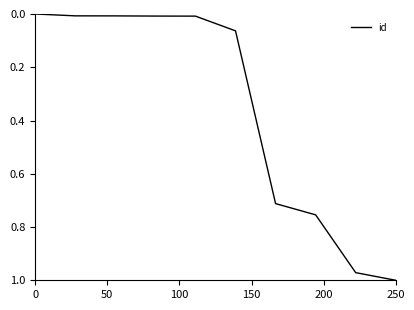

At which category does the chart reach its peak across all series?

250